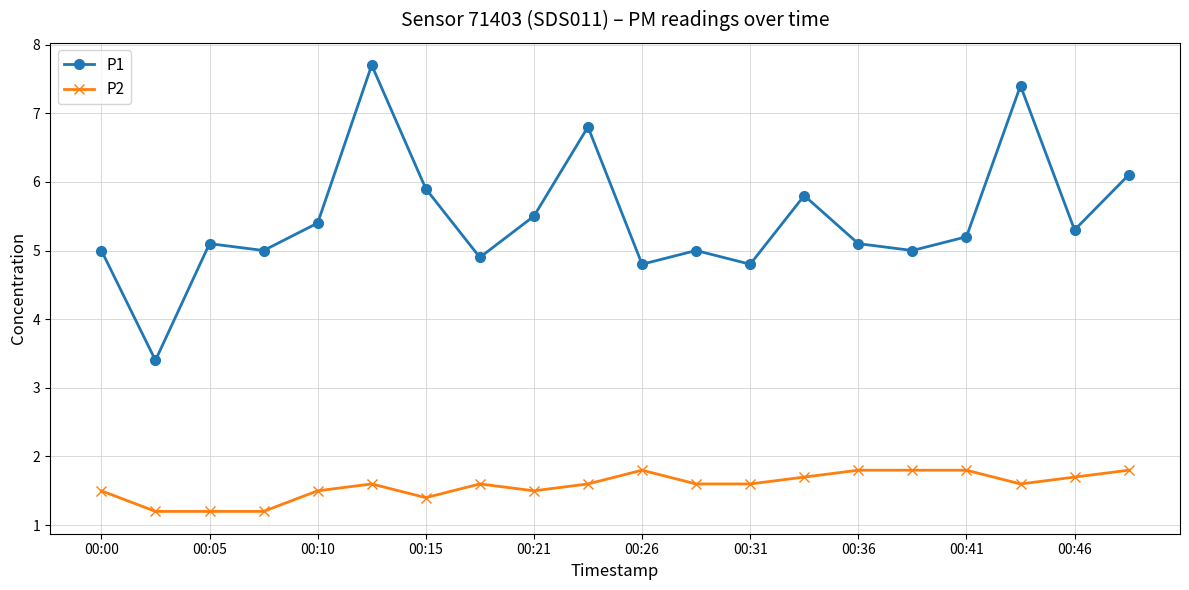

How many lines are shown in the chart?

2